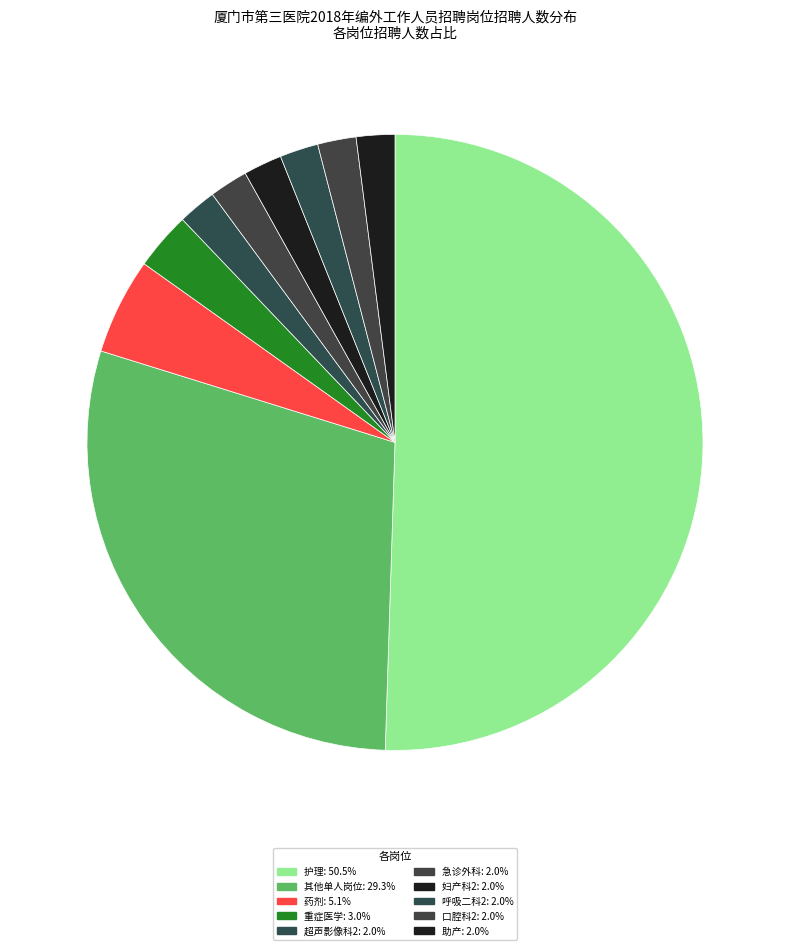

How many segments does this pie chart have?

10